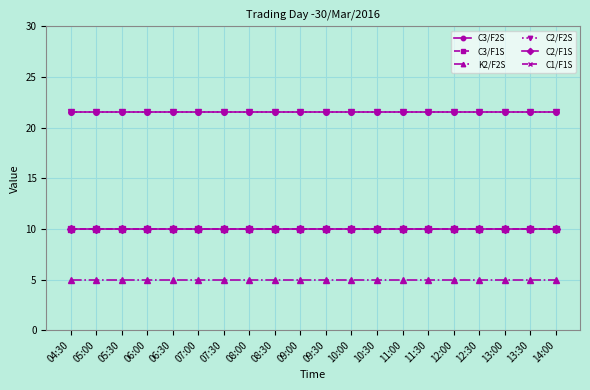

How many lines are shown in the chart?

6